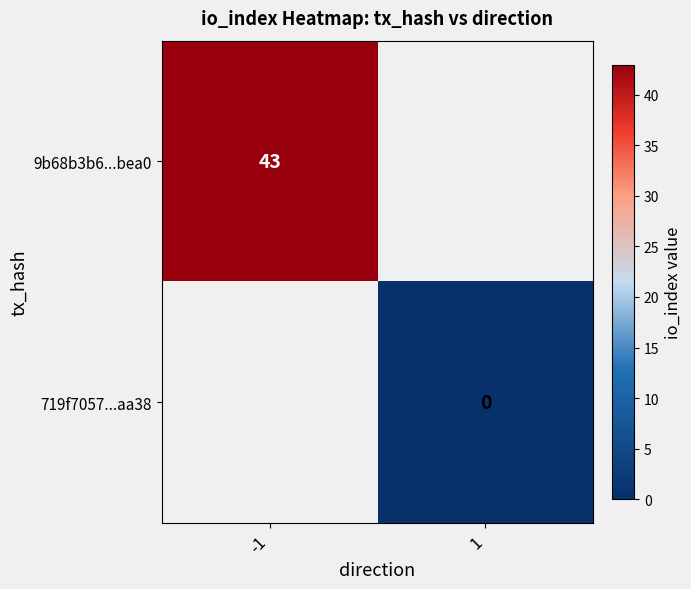

At 1, list the series in order from largest to smallest.

9b68b3b6...bea0, 719f7057...aa38